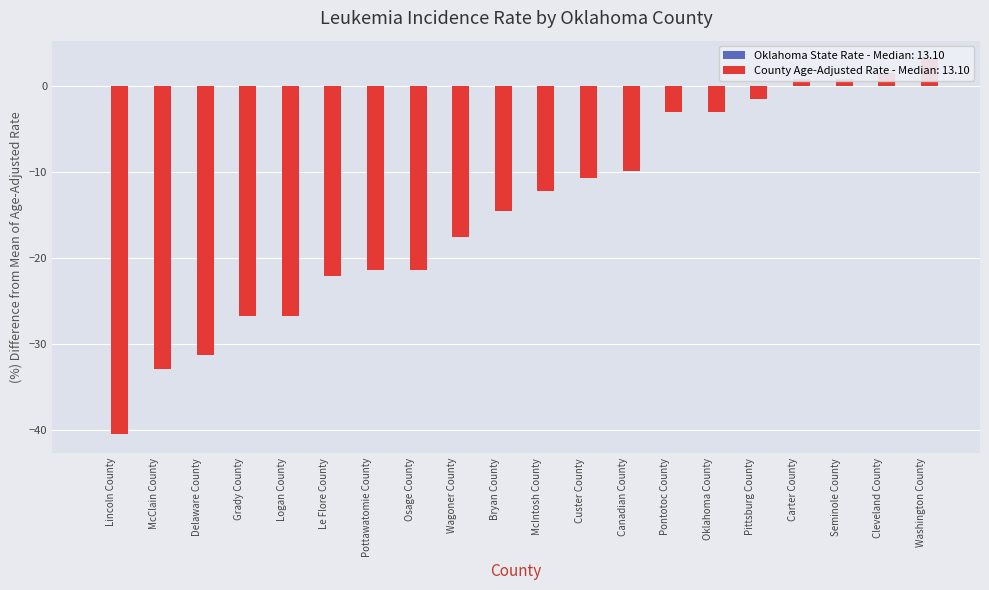

The value at Bryan County is -14.5. True or false?

True